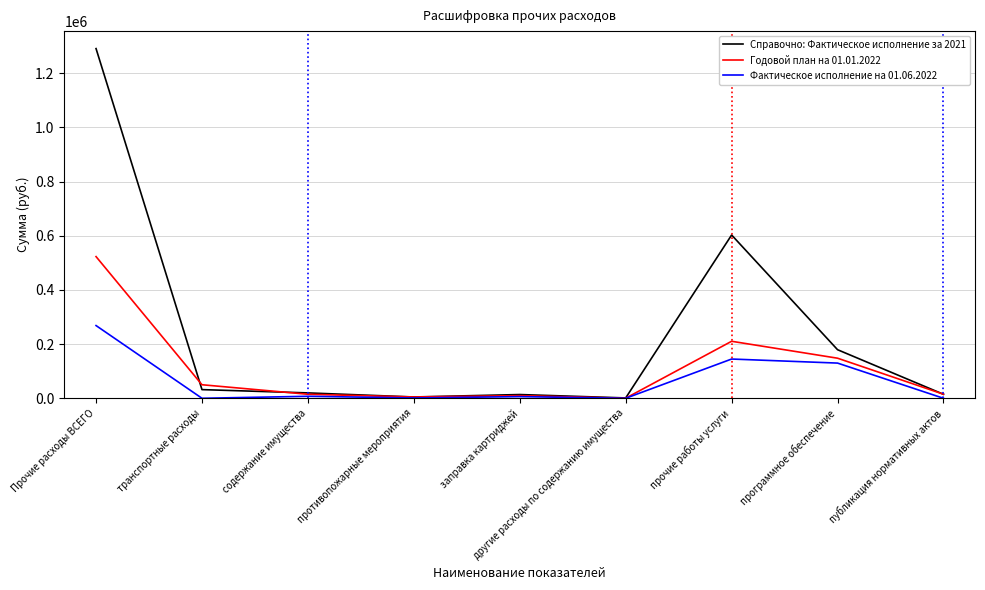

Between прочие работы услуги and программное обеспечение, which series saw the biggest shift?

Справочно: Фактическое исполнение за 2021